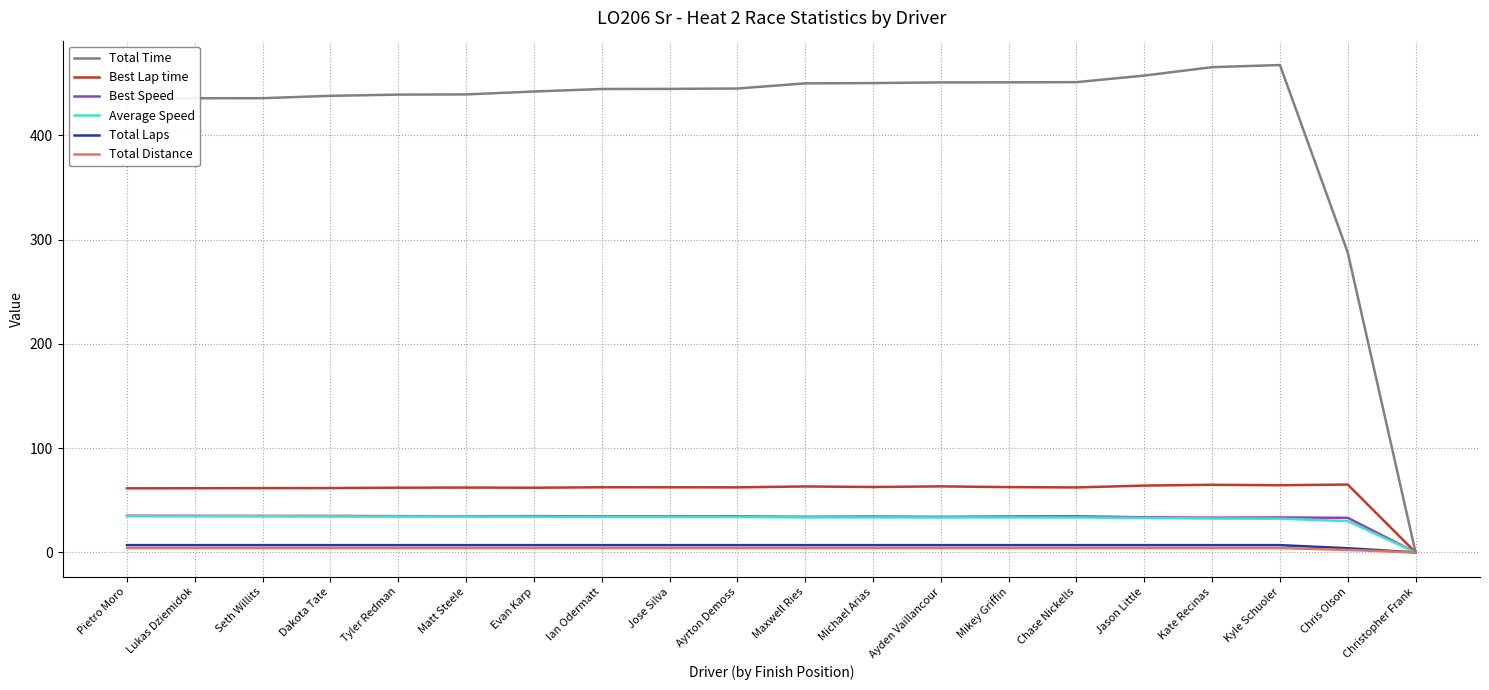

Which series has the largest range (max minus min)?

Total Time